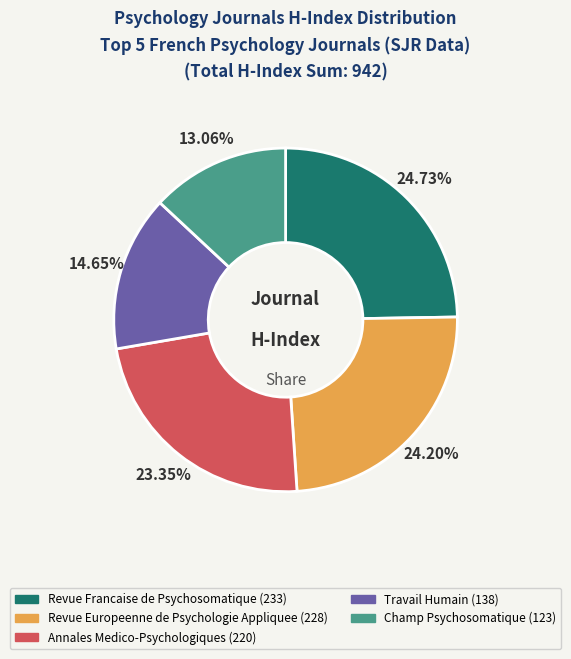

How many segments does this pie chart have?

5